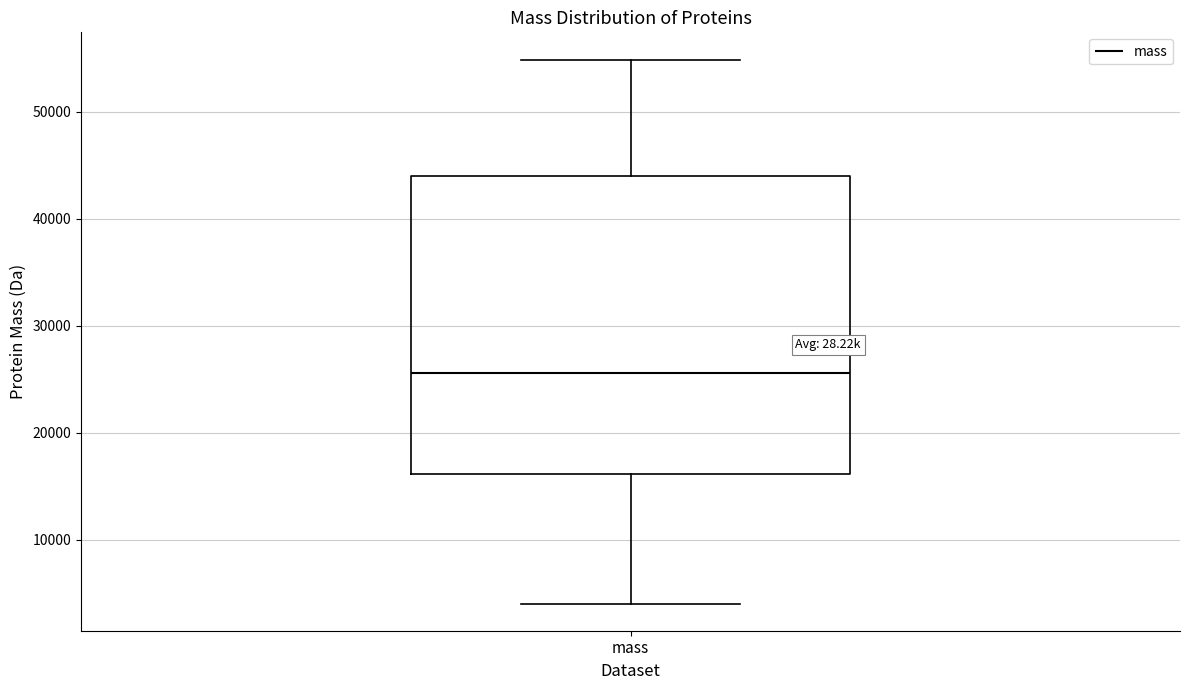

Transcribe this box plot: give where the median line is, the range the box spans, and where the two whiskers end, as read against the y-axis. The values are not printed on the chart, so give them approximately, as read against the axis.

median 26000, box 16000 to 44000, whiskers 4000 to 55000